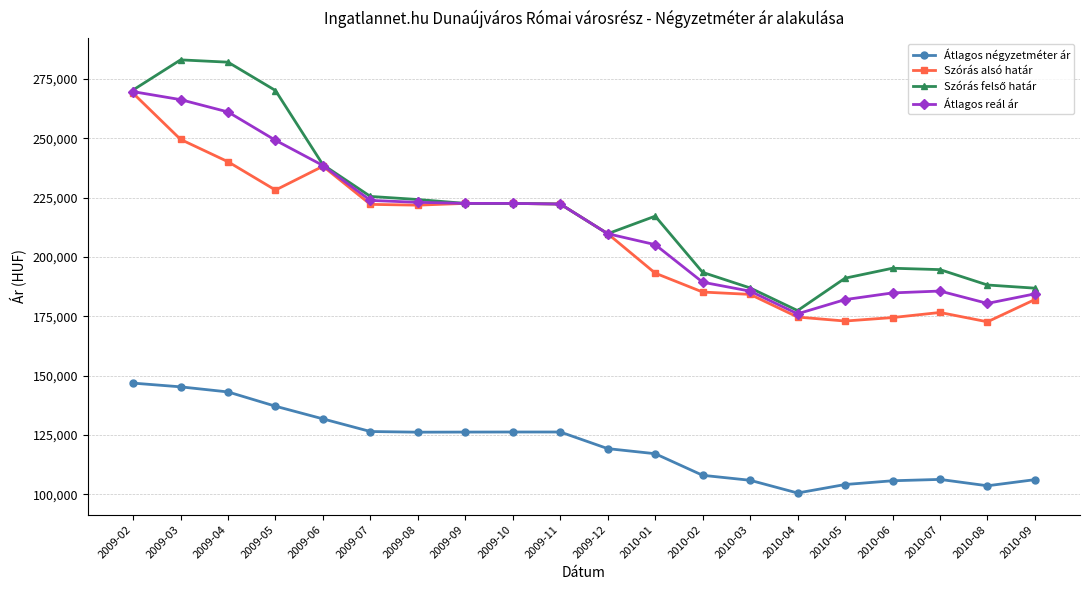

What is the difference between the highest and lowest values at 2009-12?

90505